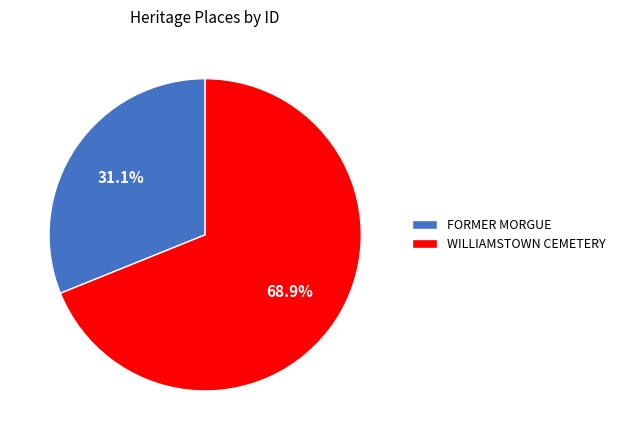

Which has a higher value, WILLIAMSTOWN CEMETERY or FORMER MORGUE?

WILLIAMSTOWN CEMETERY